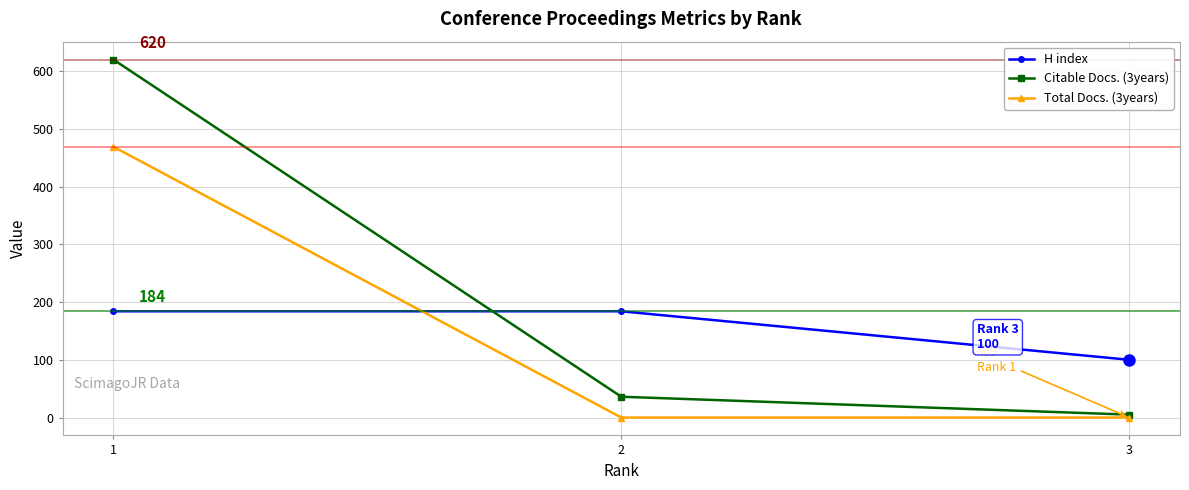

List the series in order of their peak value, lowest first.

H index, Total Docs. (3years), Citable Docs. (3years)